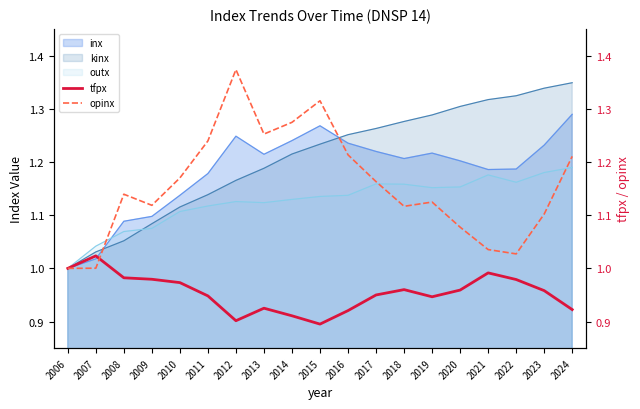

Reading left to right, list all the values displayed in this chart.

tfpx: 1.0	1.0	1.0	1.0	1.0	0.9	0.9	0.9	0.9	0.9	0.9	1.0	1.0	0.9	1.0	1.0	1.0	1.0	0.9
opinx: 1.0	1.0	1.1	1.1	1.2	1.2	1.4	1.3	1.3	1.3	1.2	1.2	1.1	1.1	1.1	1.0	1.0	1.1	1.2